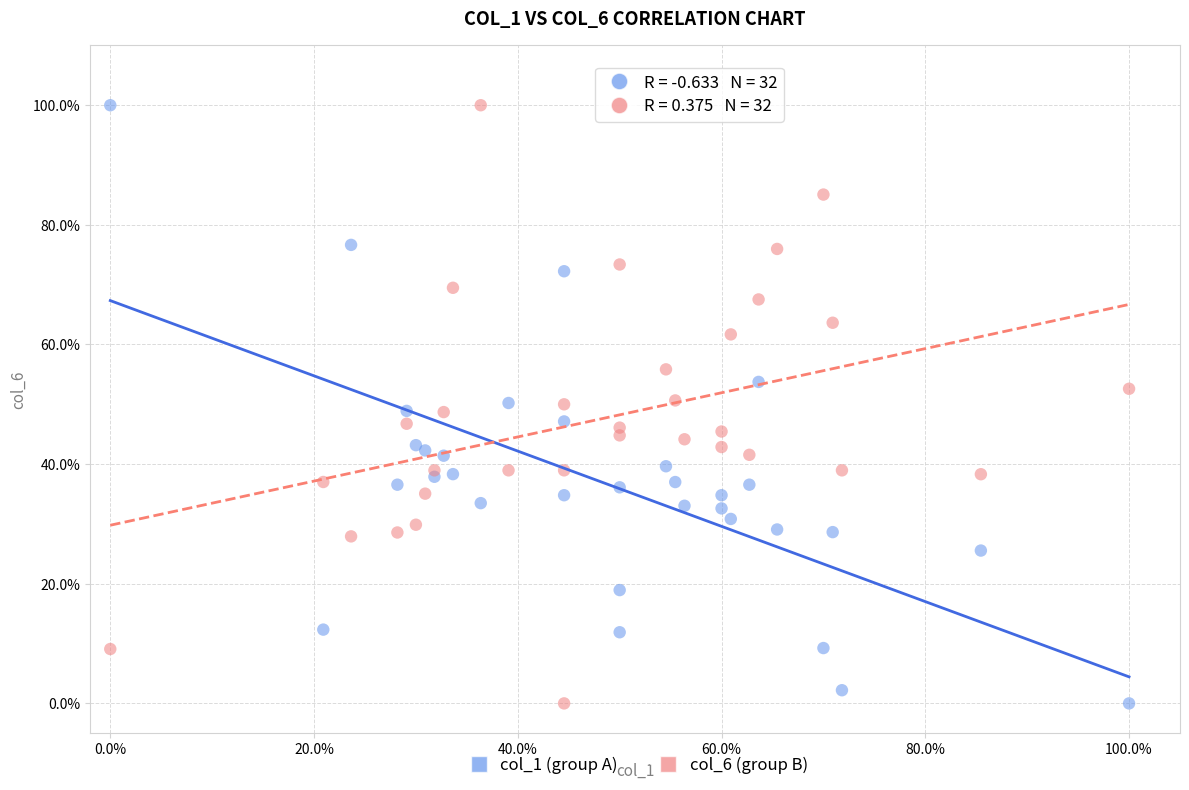

What is the X range (max minus min) for the scatter plot?

100.0